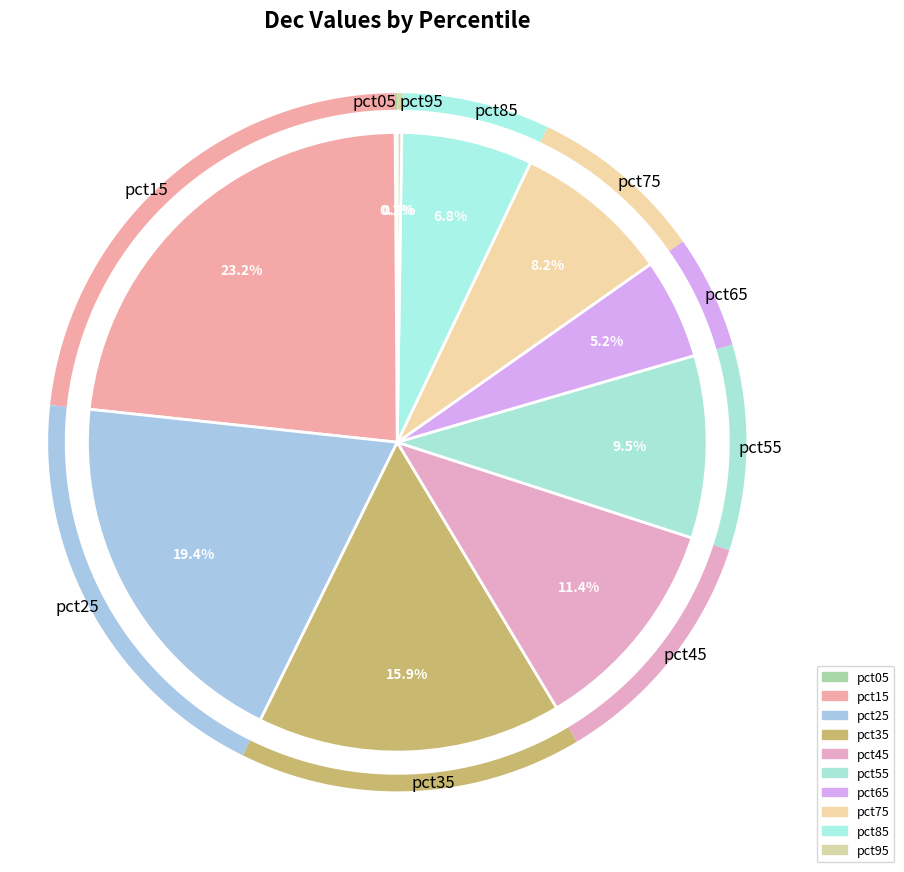

Which has a higher value, pct95 or pct65?

pct65